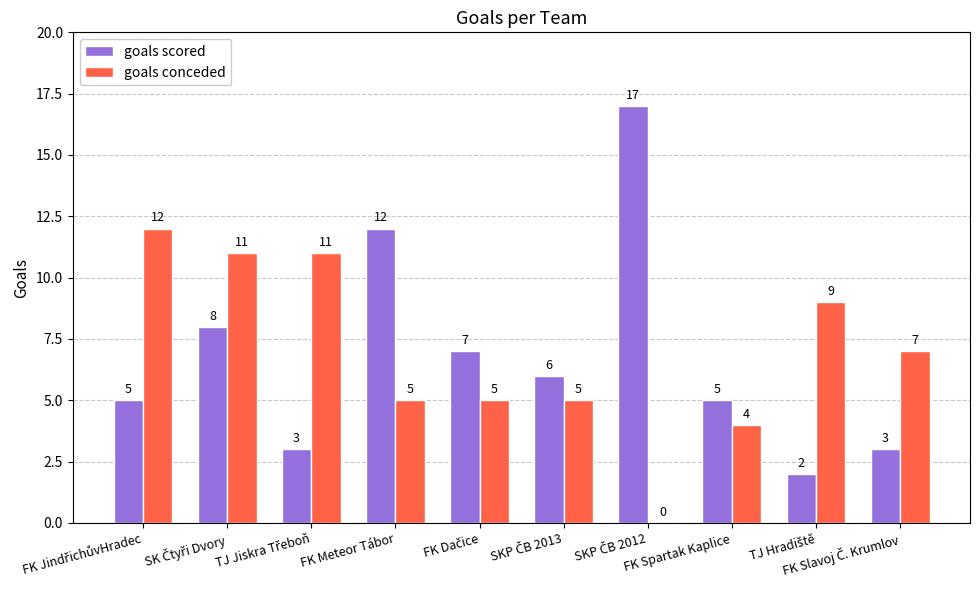

What is the greatest value displayed?

17